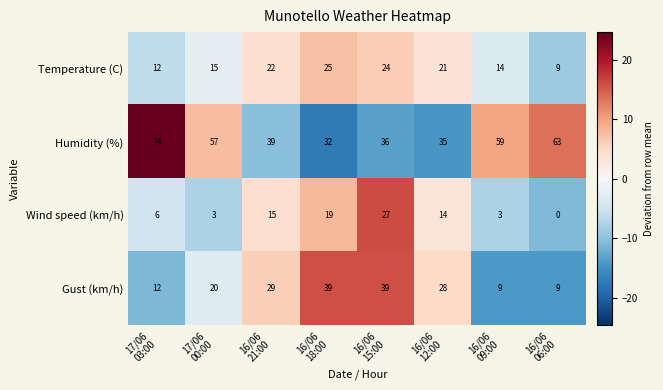

How many Wind speed (km/h) values are between 3 and 19?

6